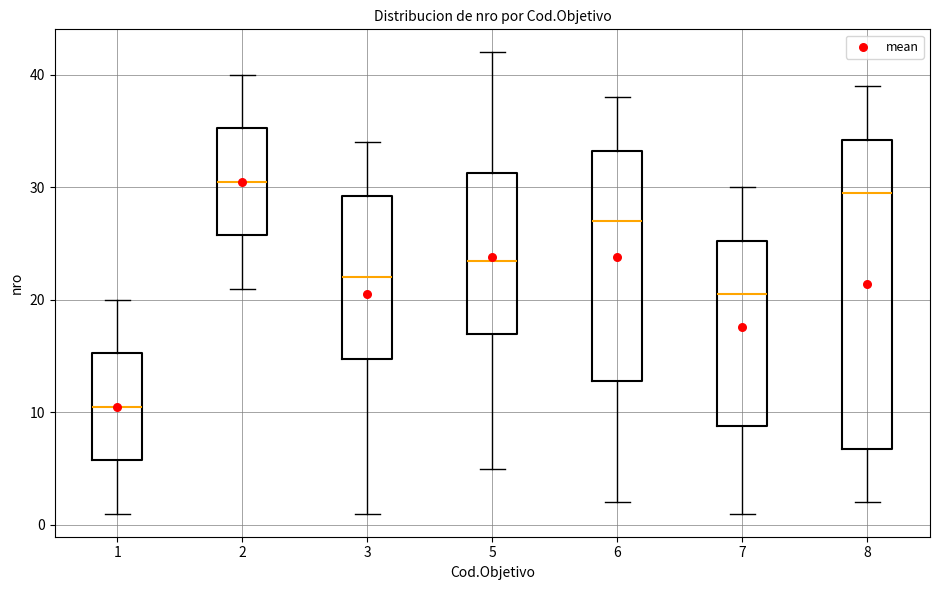

Which box is the tallest, from its lower edge to its upper edge?

8